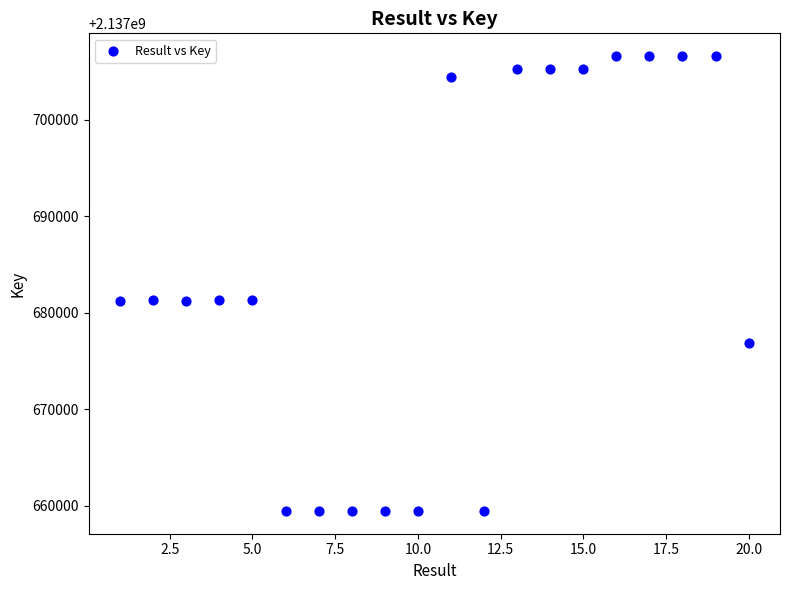

What is the range of Y values (max minus min)?

47104